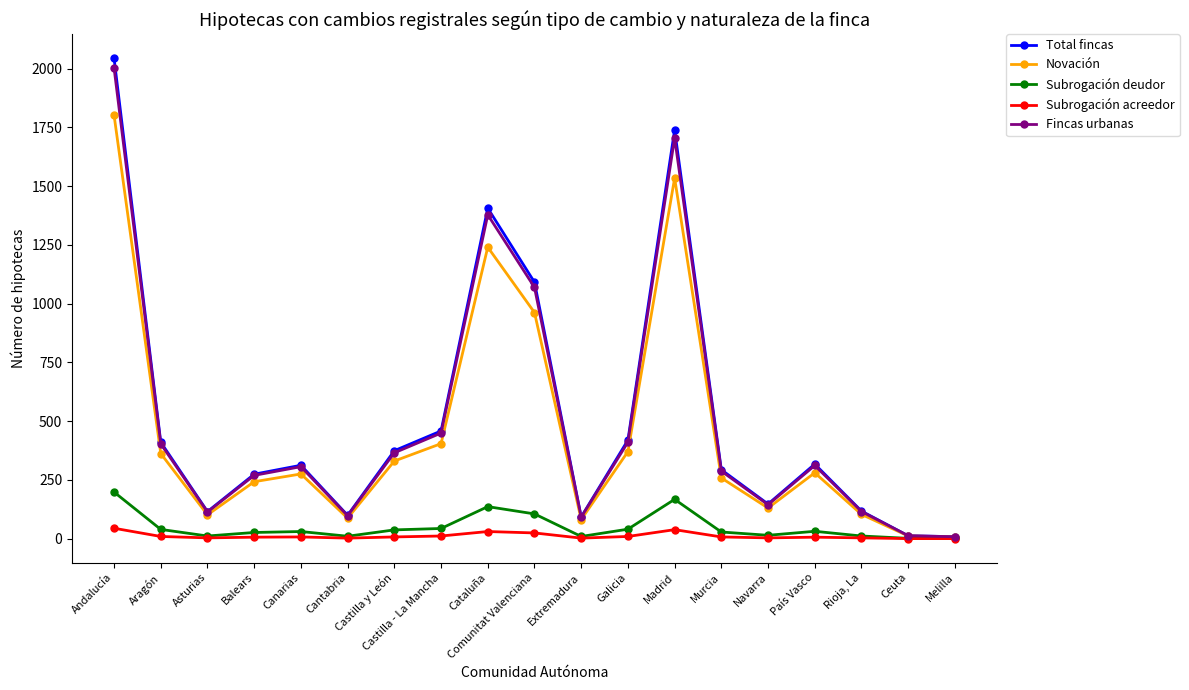

Is this an area chart (filled region under the line)?

No